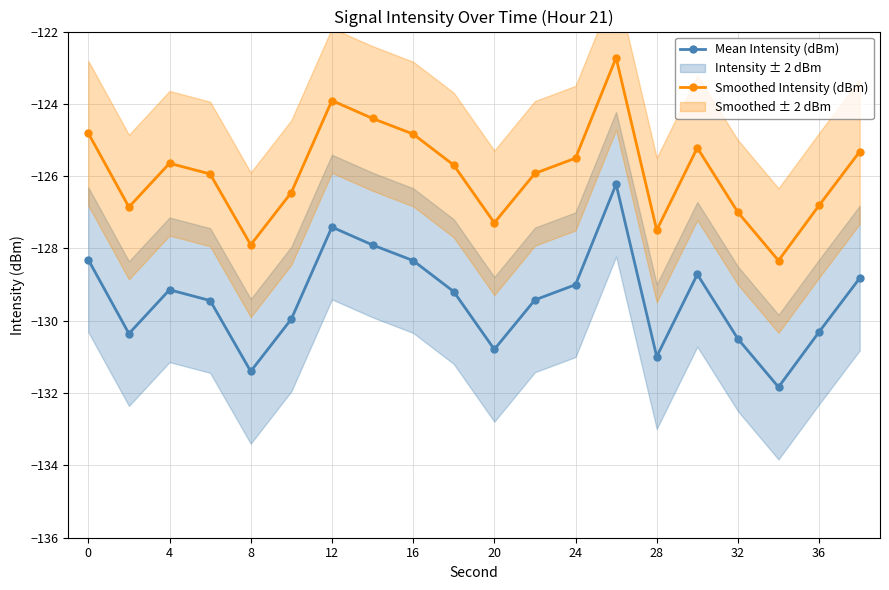

What is the average value of the Mean Intensity (dBm) series?

-129.4